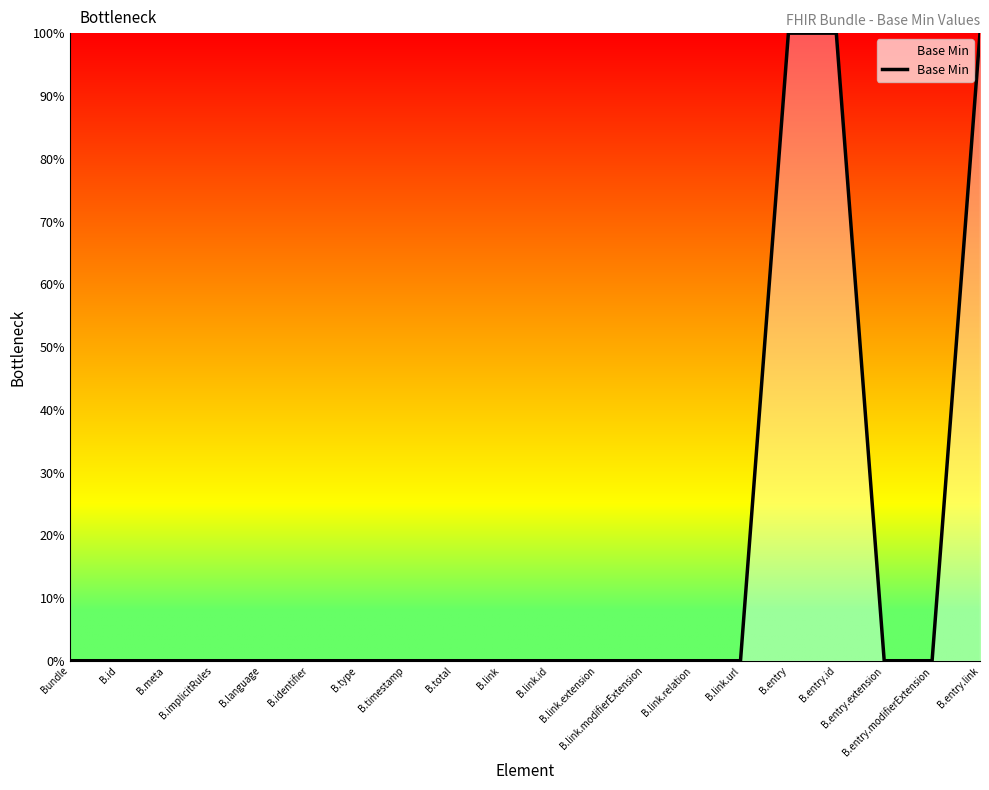

Is this an area chart (filled region under the line)?

Yes